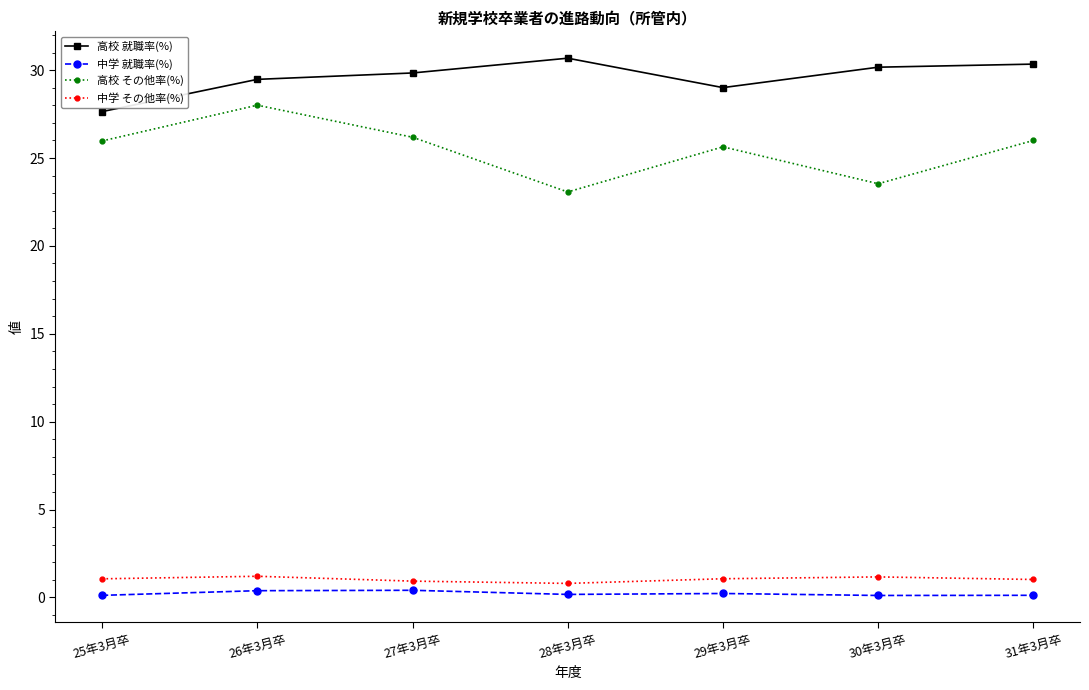

True or false: 中学 その他率(%) and 高校 就職率(%) intersect in this chart.

False